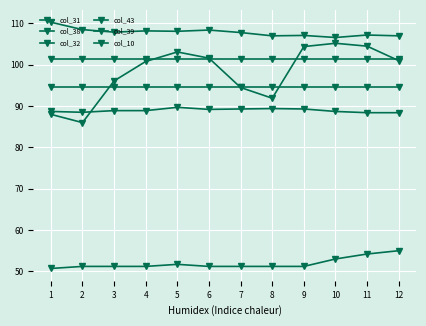

How many lines are shown in the chart?

6